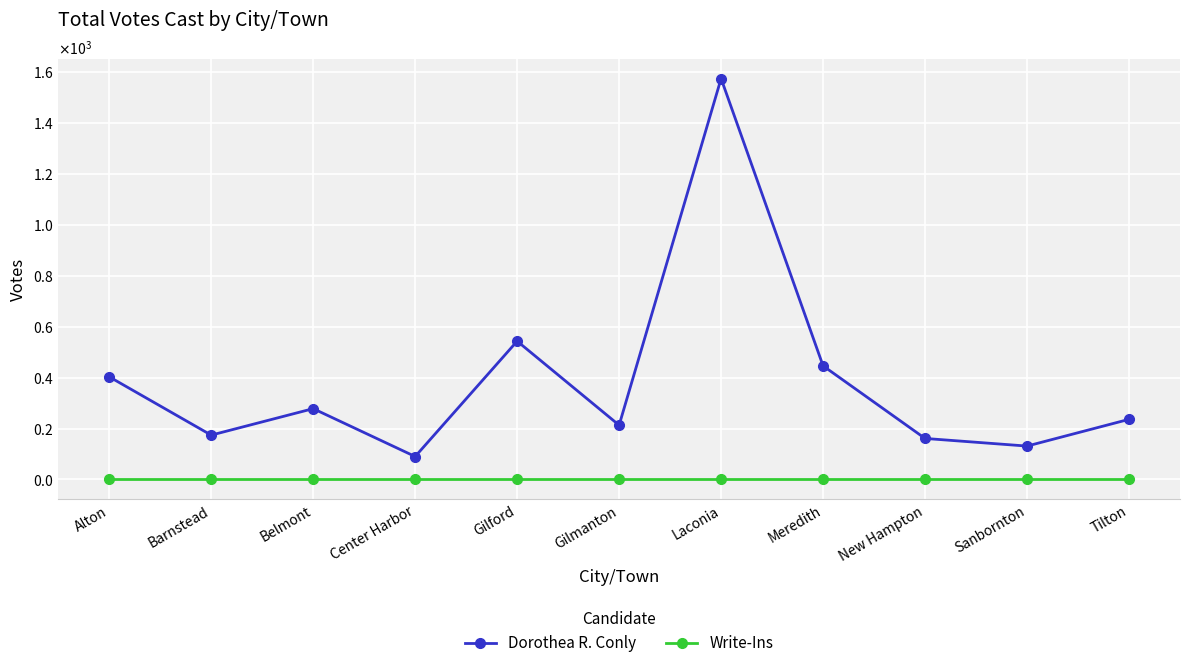

List the series in order of their overall mean, lowest first.

Write-Ins, Dorothea R. Conly